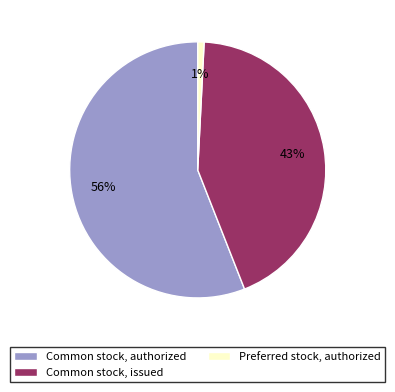

How many segments does this pie chart have?

3